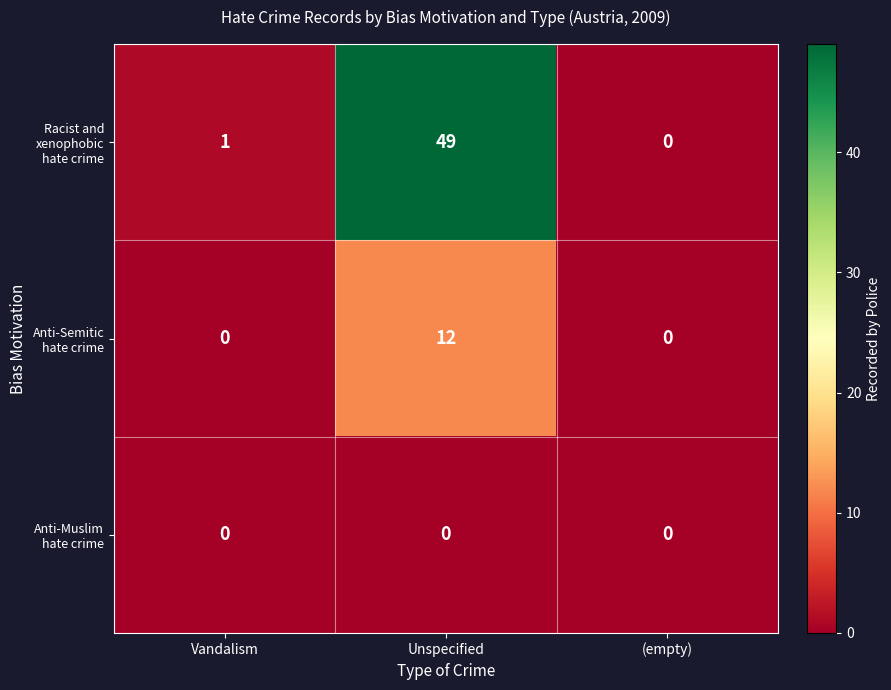

What is the greatest value displayed?

49